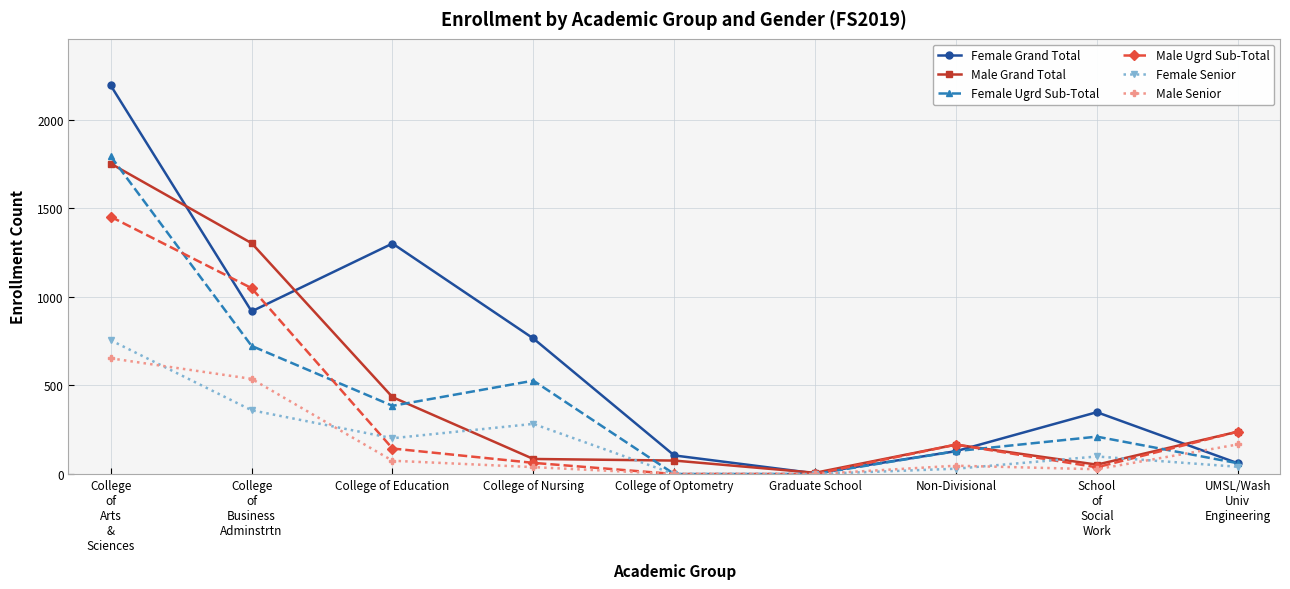

What is the difference between the second highest and minimum values in the Female Ugrd Sub-Total series?

723